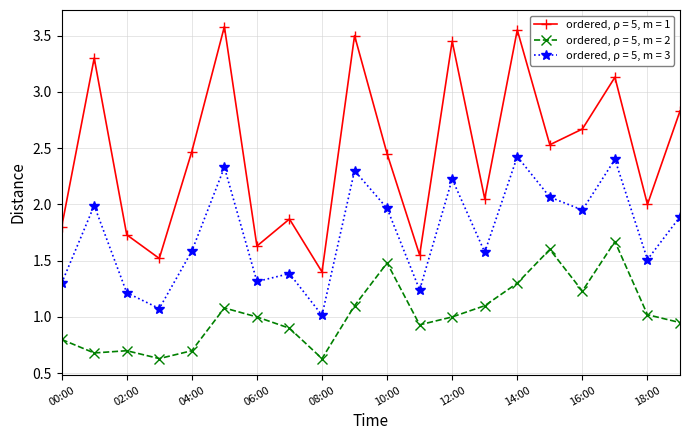

Which series has the widest spread of values?

ordered, ρ = 5, m = 1